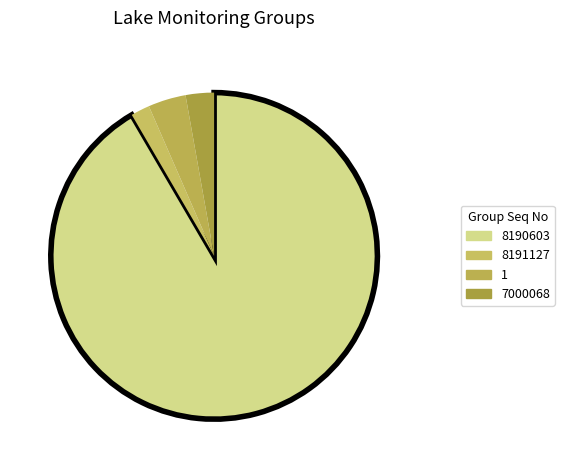

Is it true that 1 is 18% of the pie?

False